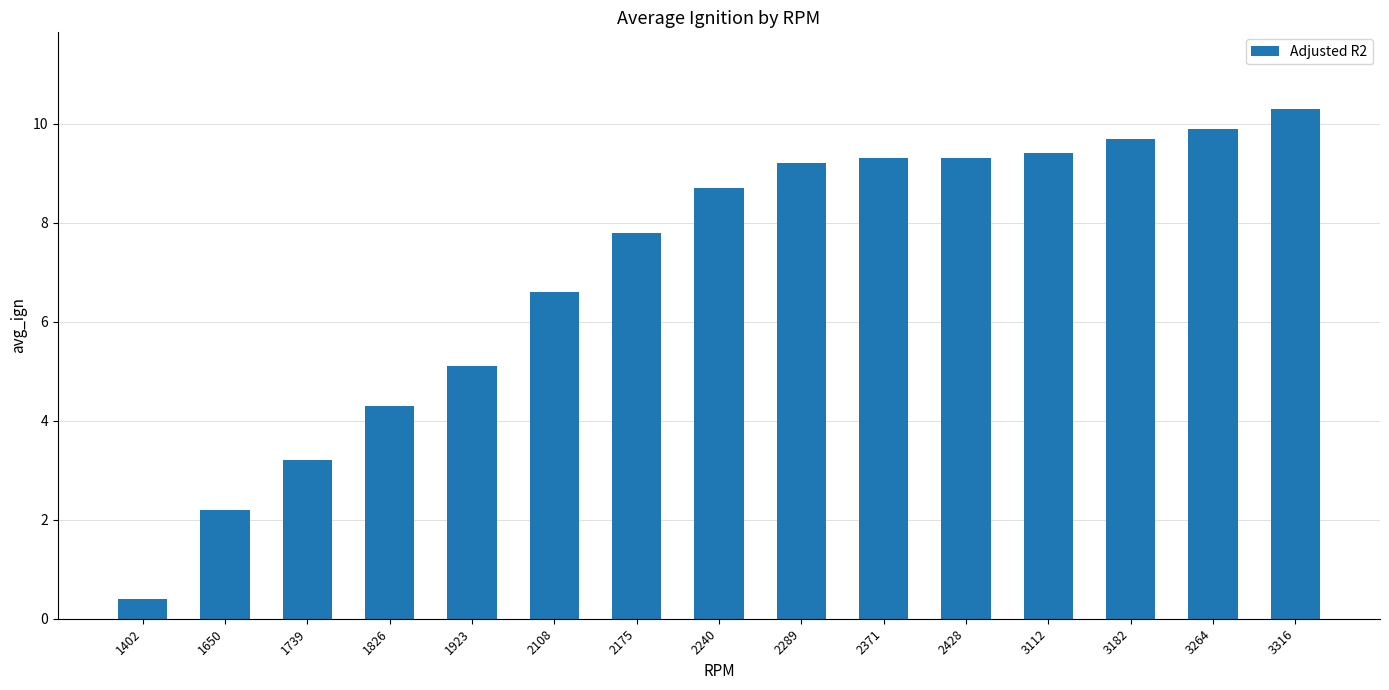

What is the difference between the values at 3264 and 2175?

2.1